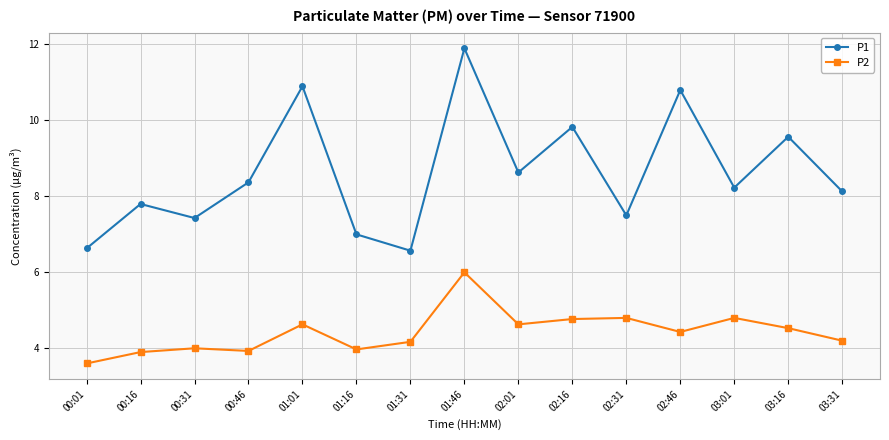

What is the minimum value for P2?

3.6